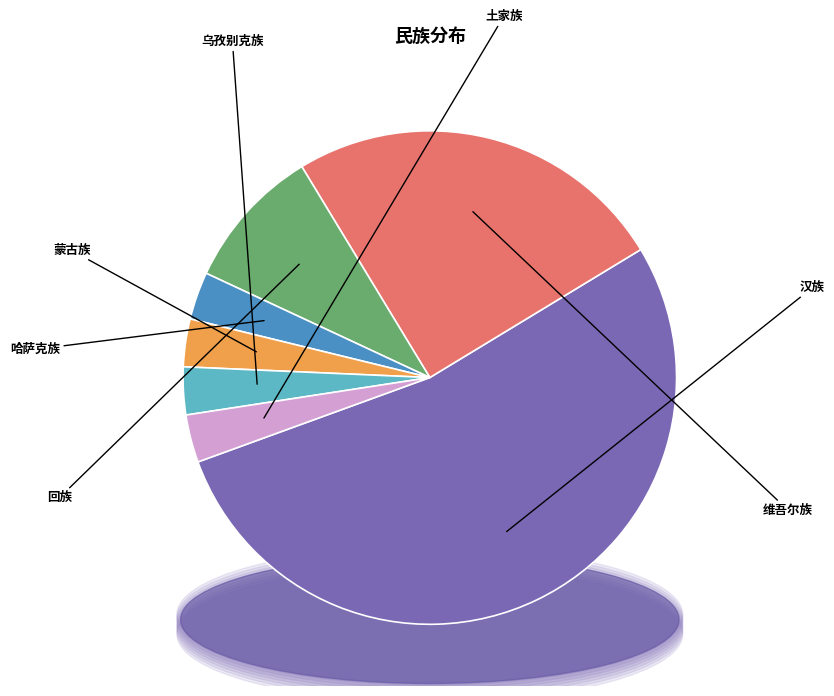

Rank the categories by value from highest to lowest.

汉族, 维吾尔族, 回族, 哈萨克族, 蒙古族, 乌孜别克族, 土家族